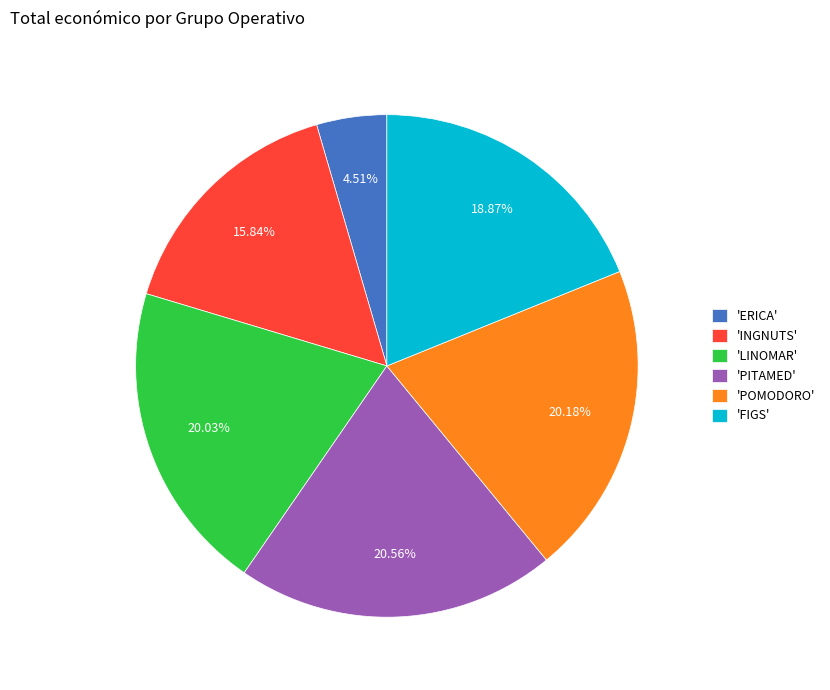

Is the sum of 'INGNUTS' and 'POMODORO' greater than half?

No